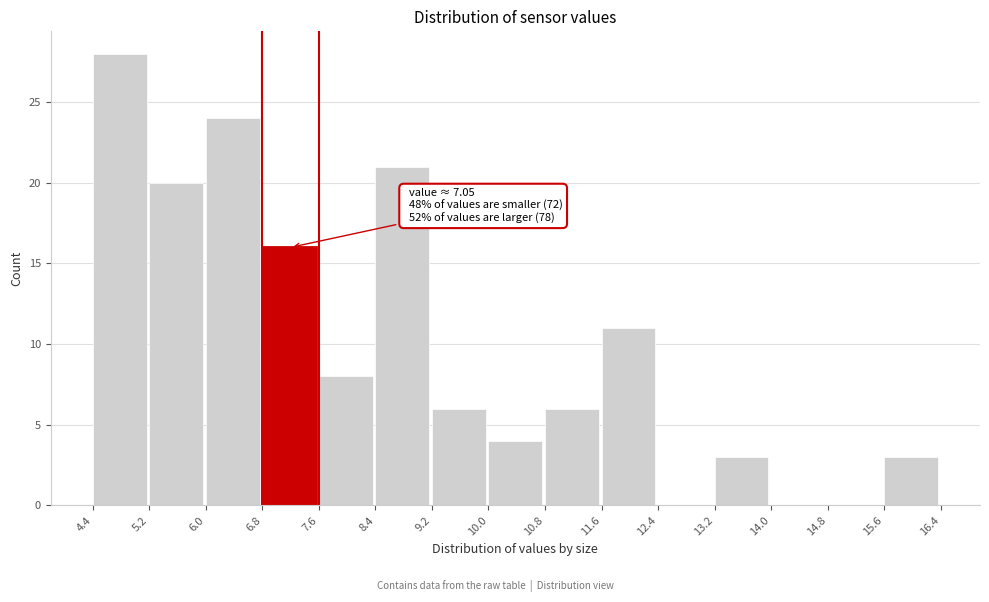

Over which range of the x-axis is the bar tallest?

4.4 to 5.2